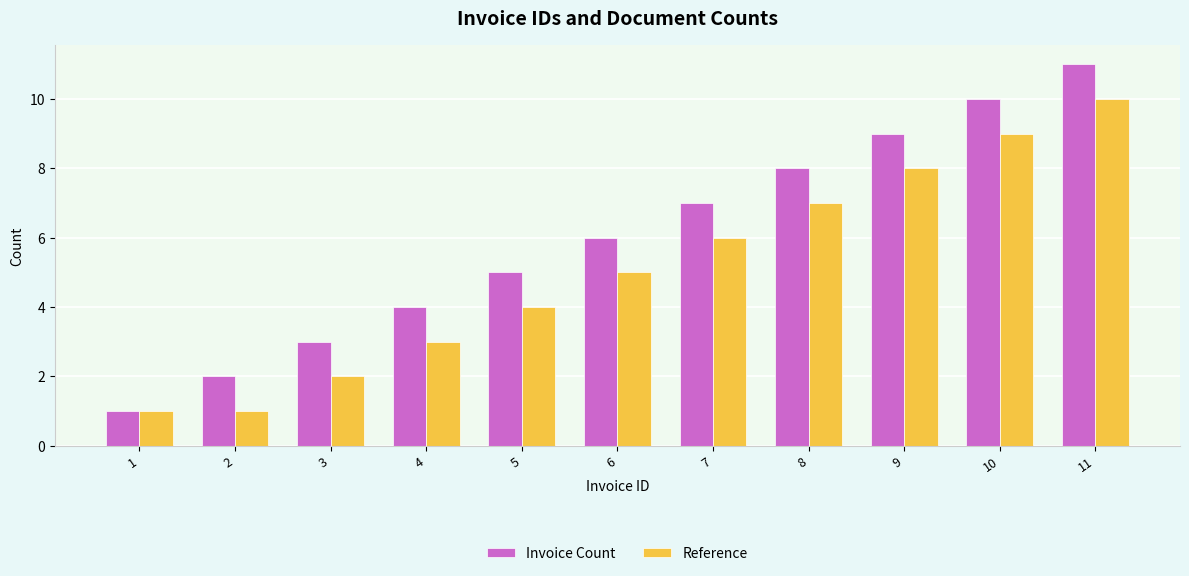

What is the maximum value for Reference?

10